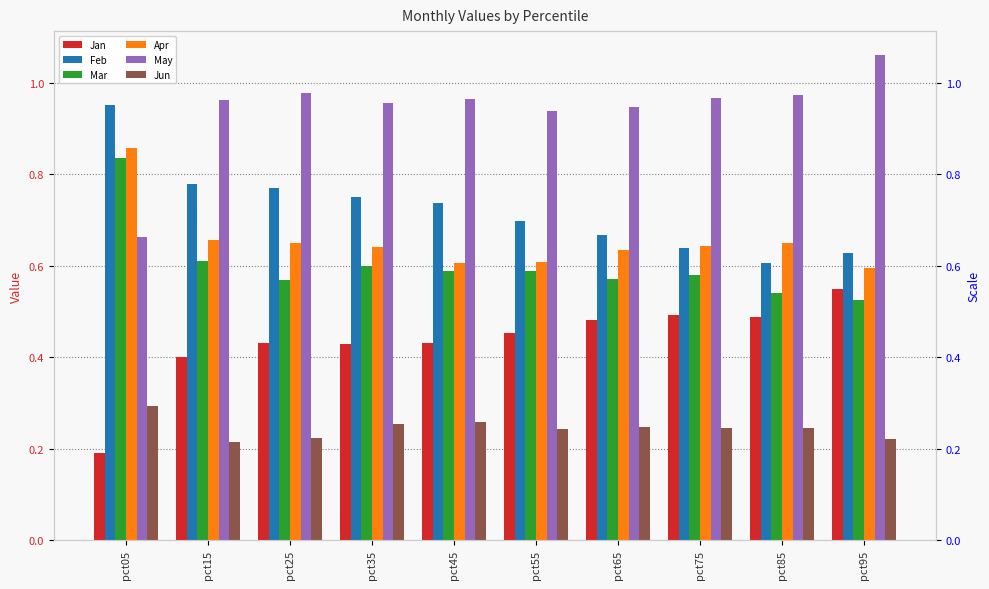

What are all the series names shown in the legend?

Jan, Feb, Mar, Apr, May, Jun